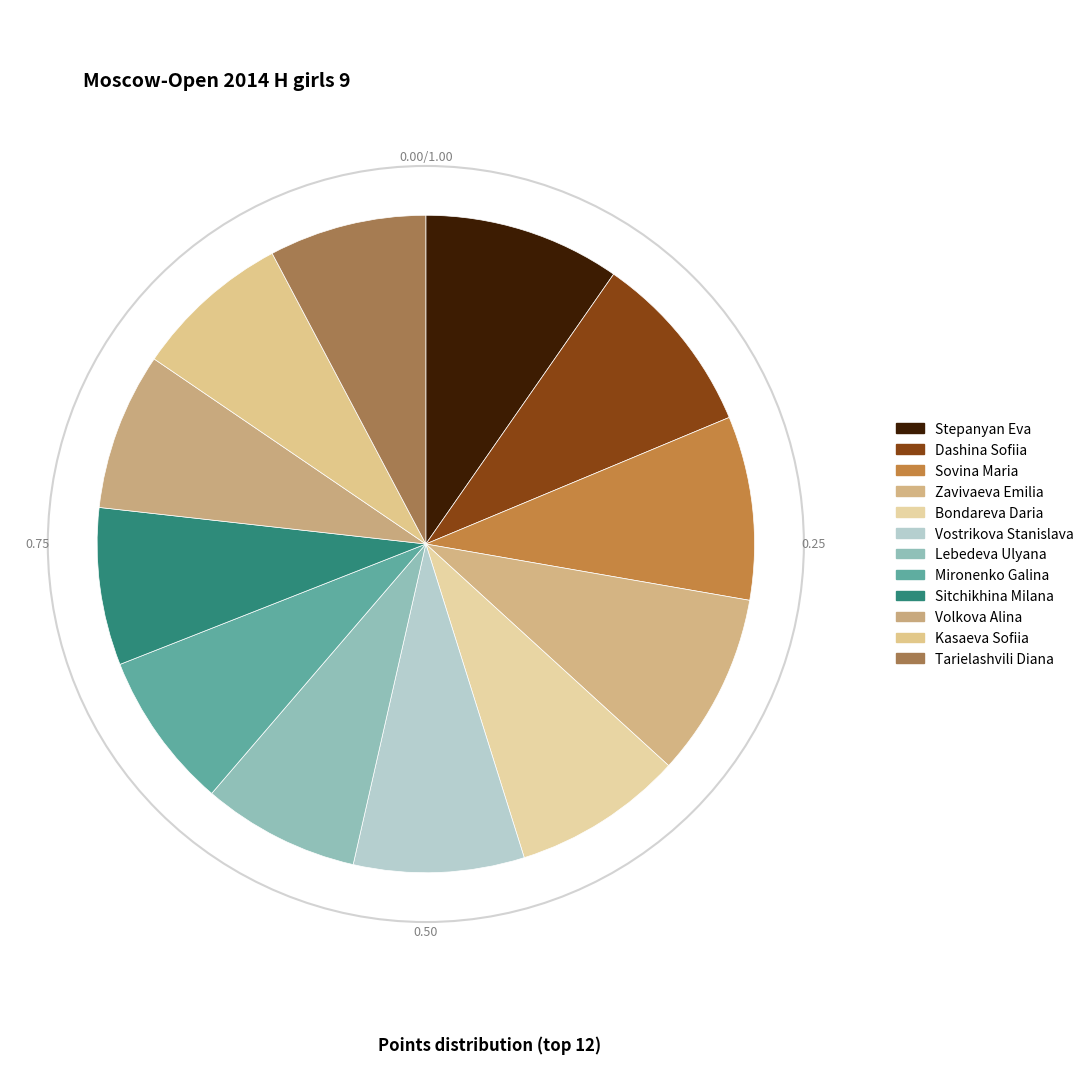

Count the number of slices in the pie.

12